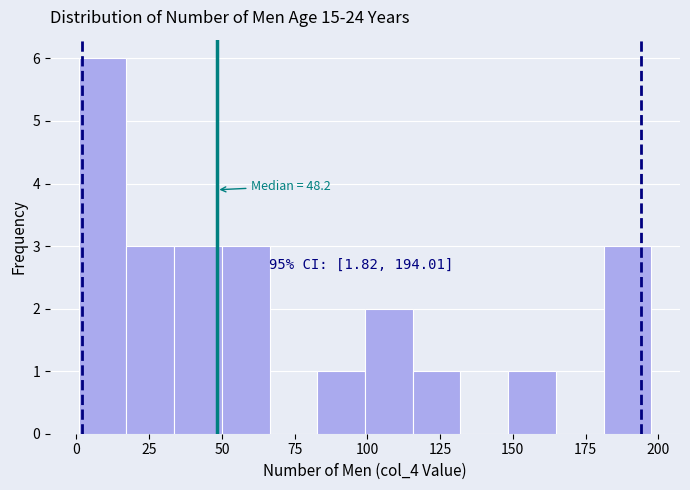

Read against the x-axis, roughly where is the centre of the tallest bar?

10